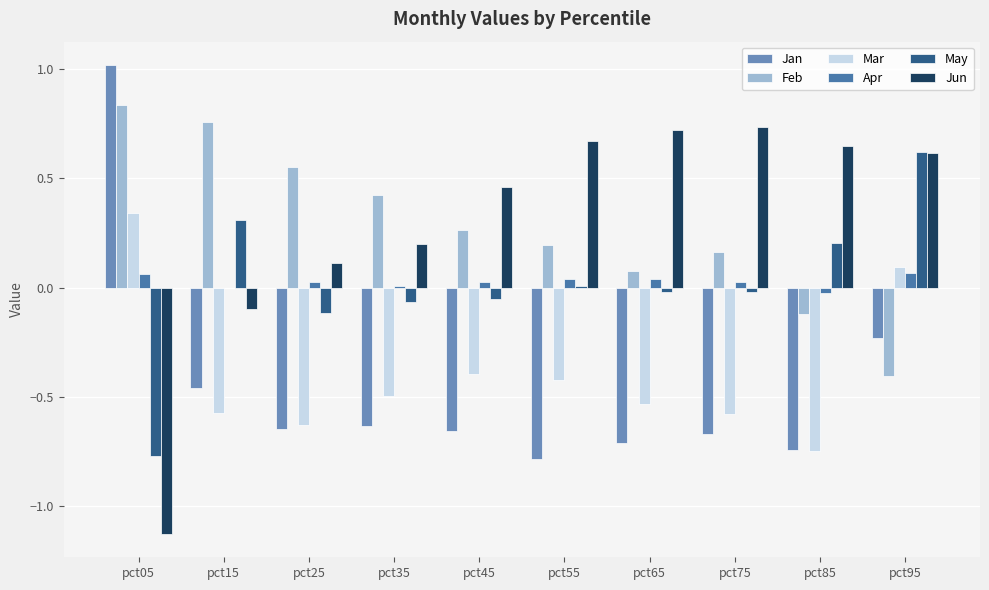

What is the sum of all Jun values?

2.9